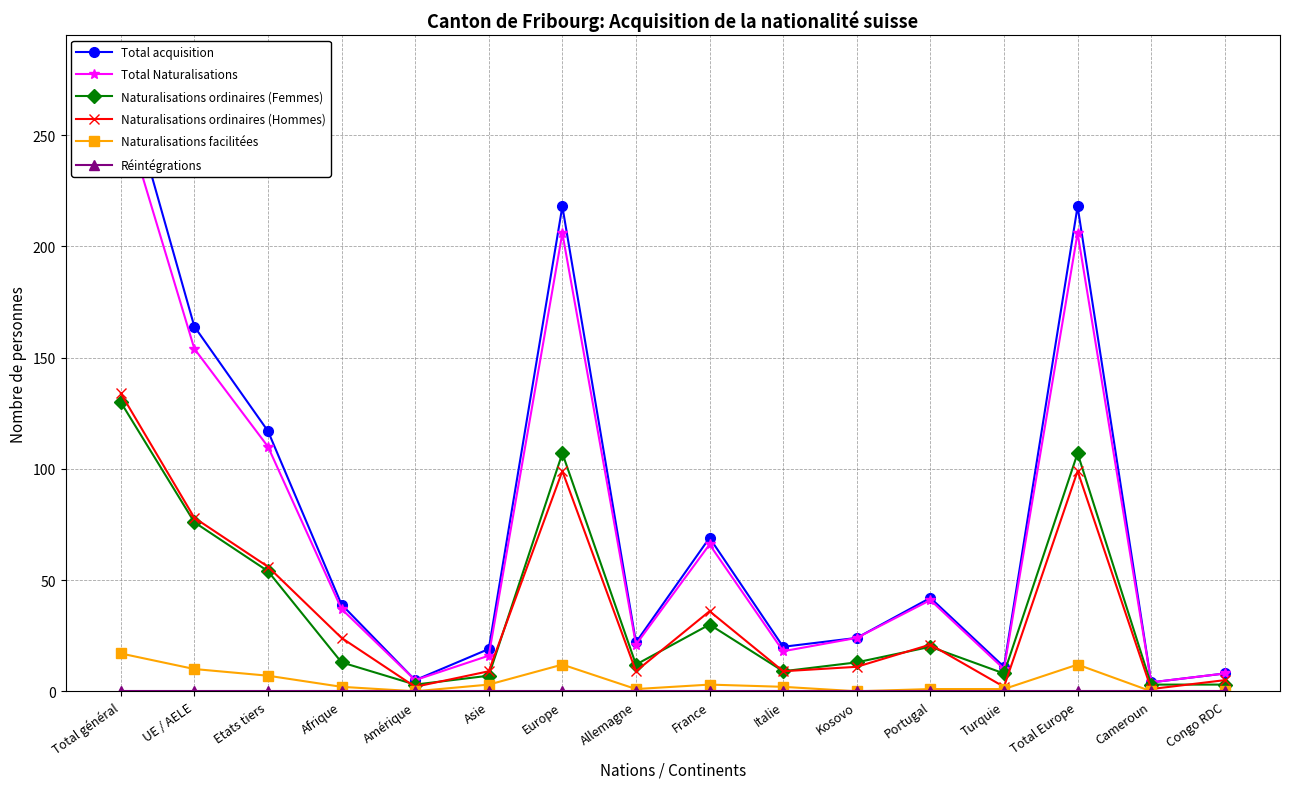

Is the value of Naturalisations ordinaires (Hommes) at Asie greater than the value of Réintégrations at Cameroun?

Yes